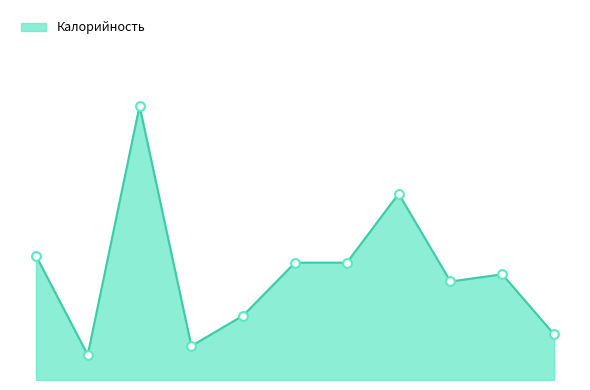

Does the chart have visible grid lines?

No